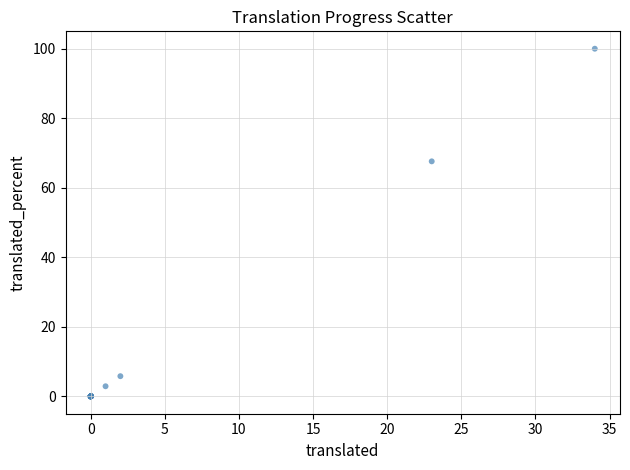

What Y value in the scatter plot is closest to 50?

67.6